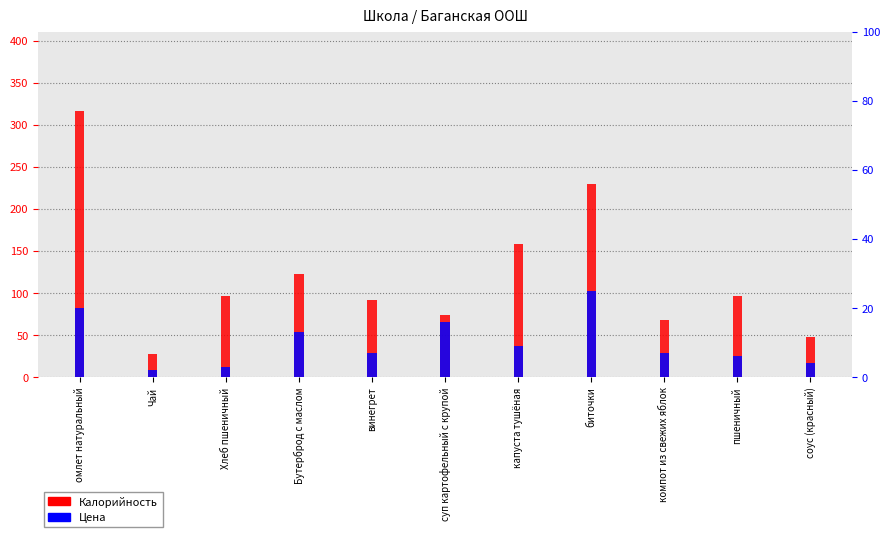

How many data points does each series have?

11